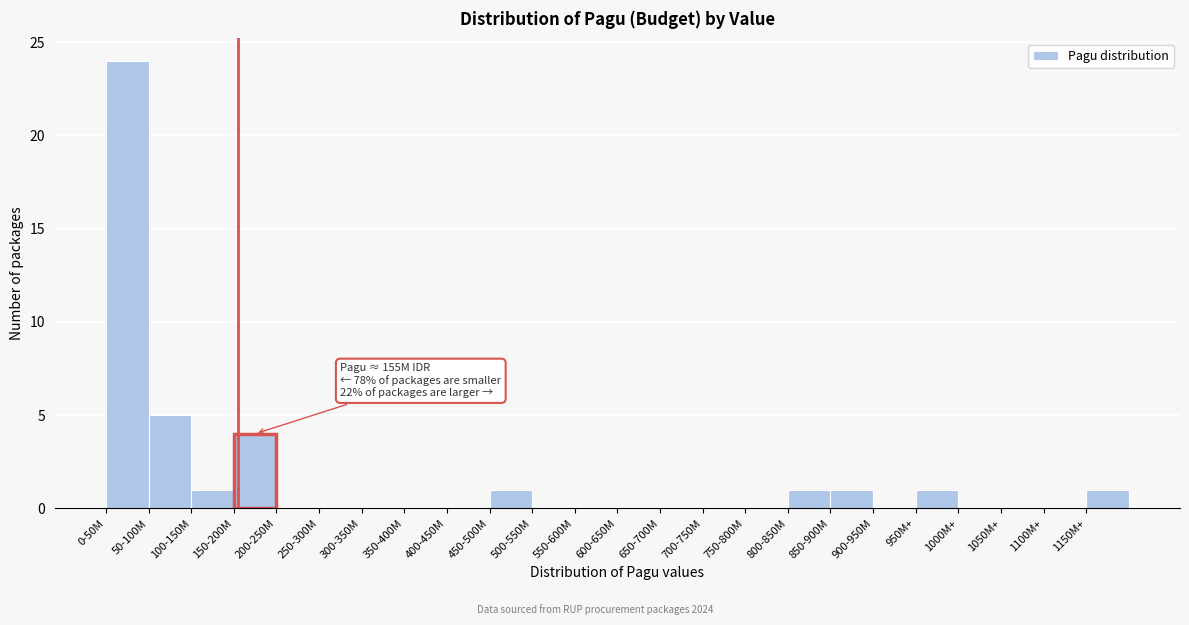

Reading left to right, extract all data points from this chart.

0-50M=24	50-100M=5	100-150M=1	150-200M=4	200-250M=0	250-300M=0	300-350M=0	350-400M=0	400-450M=0	450-500M=1	500-550M=0	550-600M=0	600-650M=0	650-700M=0	700-750M=0	750-800M=0	800-850M=1	850-900M=1	900-950M=0	950M+=1	1000M+=0	1050M+=0	1100M+=0	1150M+=1